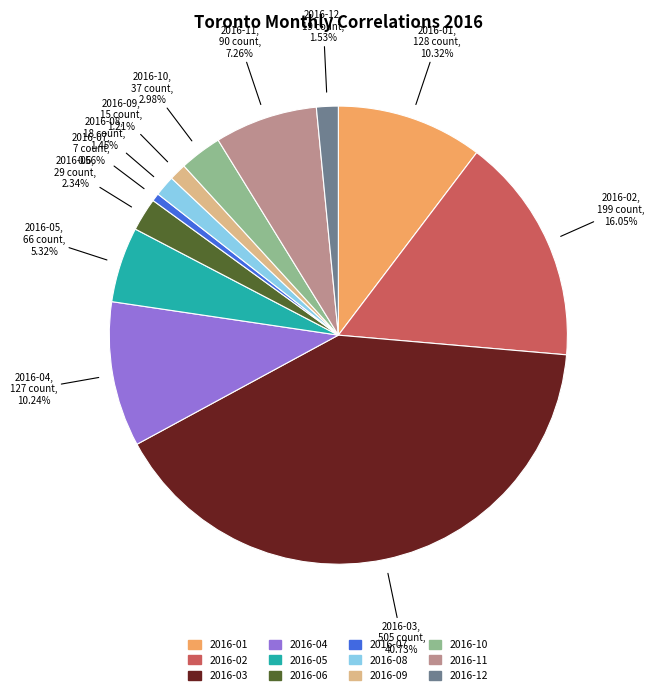

Is 2016-04 the majority of the pie?

No